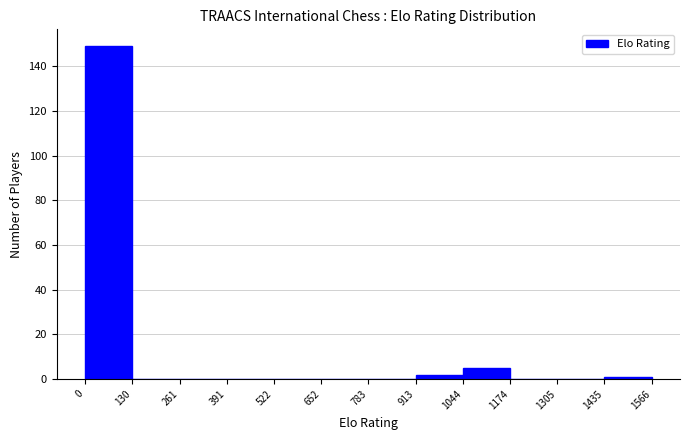

Which range on the x-axis has the tallest bar?

0 to 130